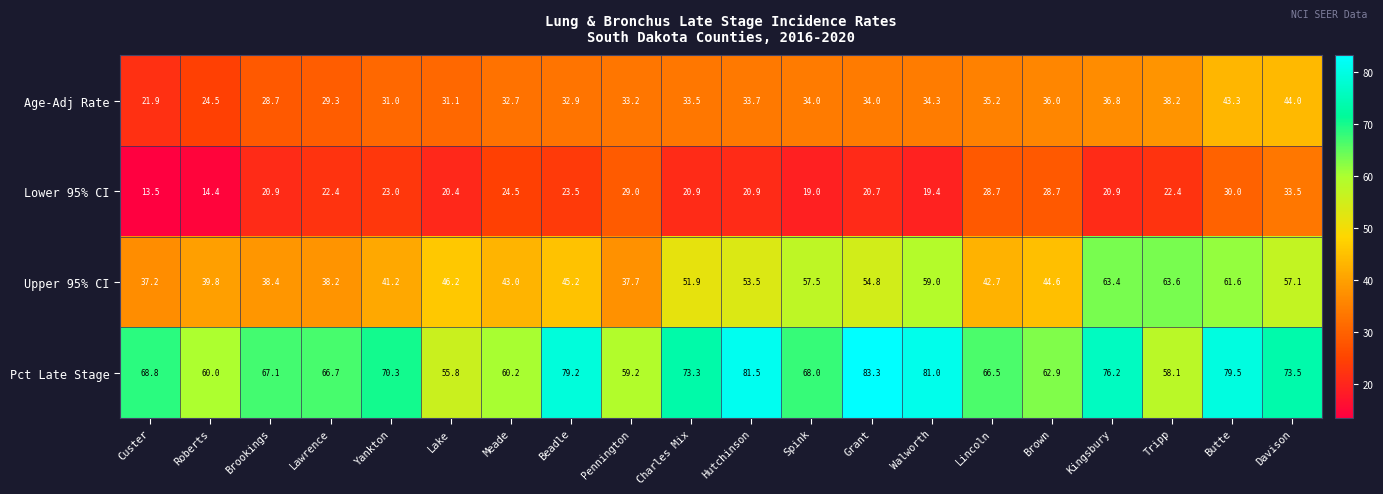

What is the difference between the second highest and minimum values in the Age-Adj Rate series?

21.4